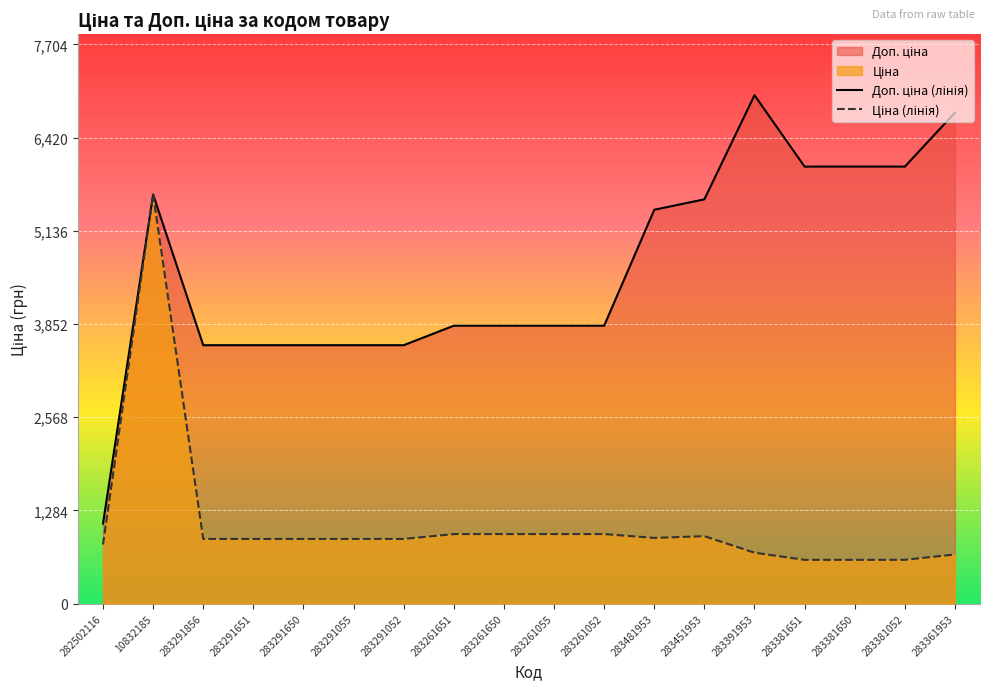

Is it true that Ціна (лінія) equals 904.3 at 283481953?

True